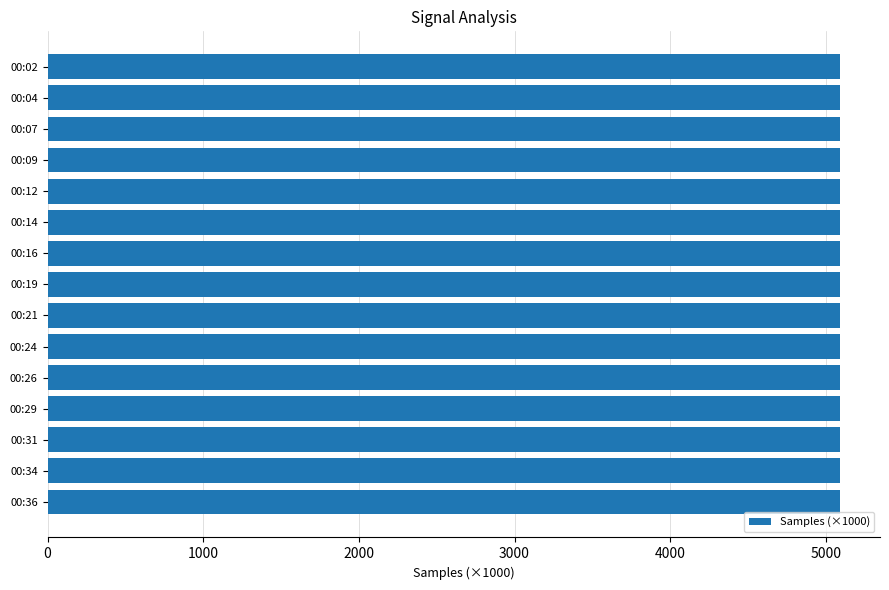

What is the minimum value shown in the chart?

5091.7